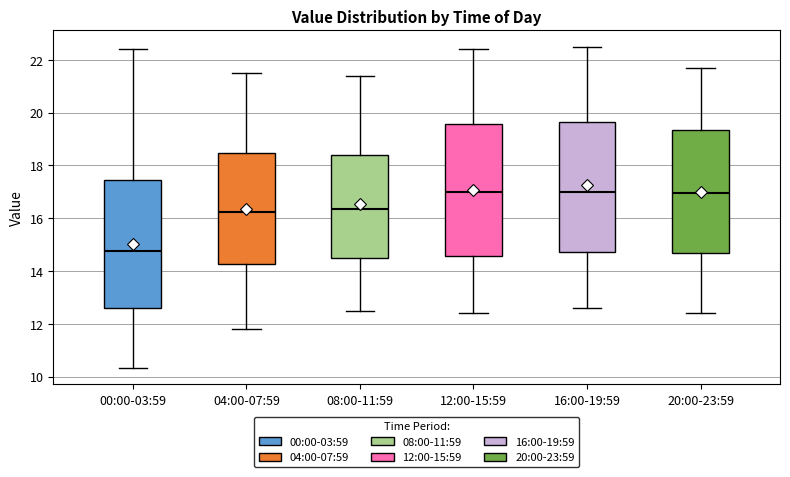

Where is the upper edge of the box for 12:00-15:59 on the y-axis? The values are not printed on the chart, so give them approximately, as read against the axis.

19.6